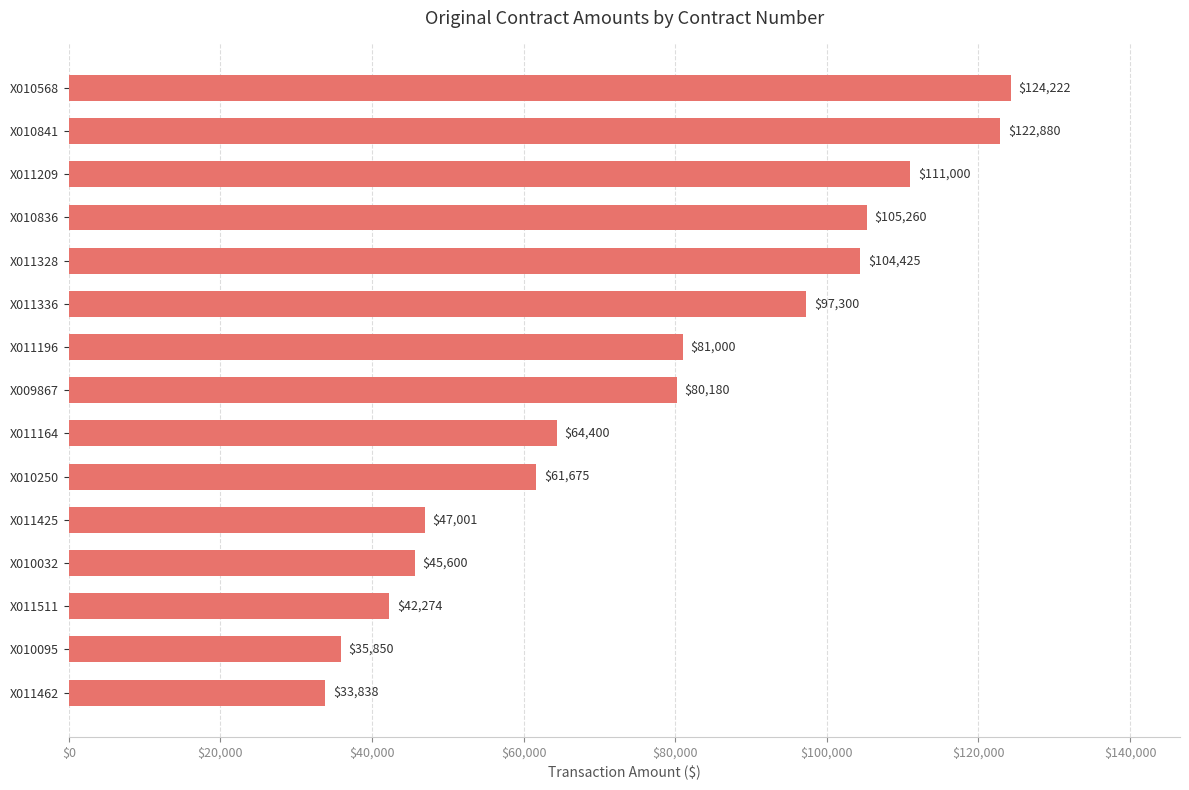

How many distinct data groups are displayed?

1